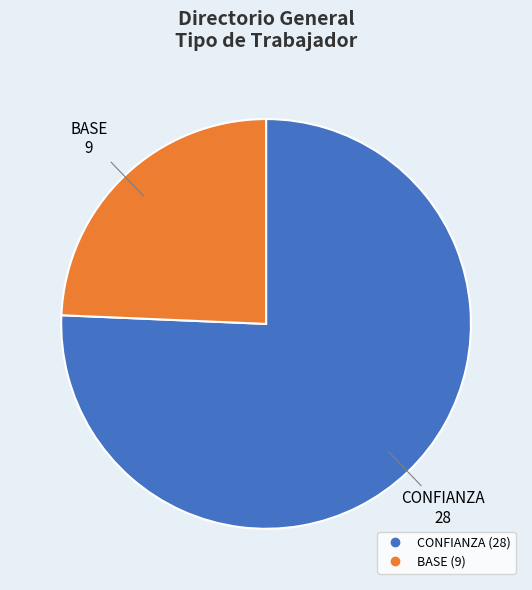

Does any single category account for the majority?

Yes